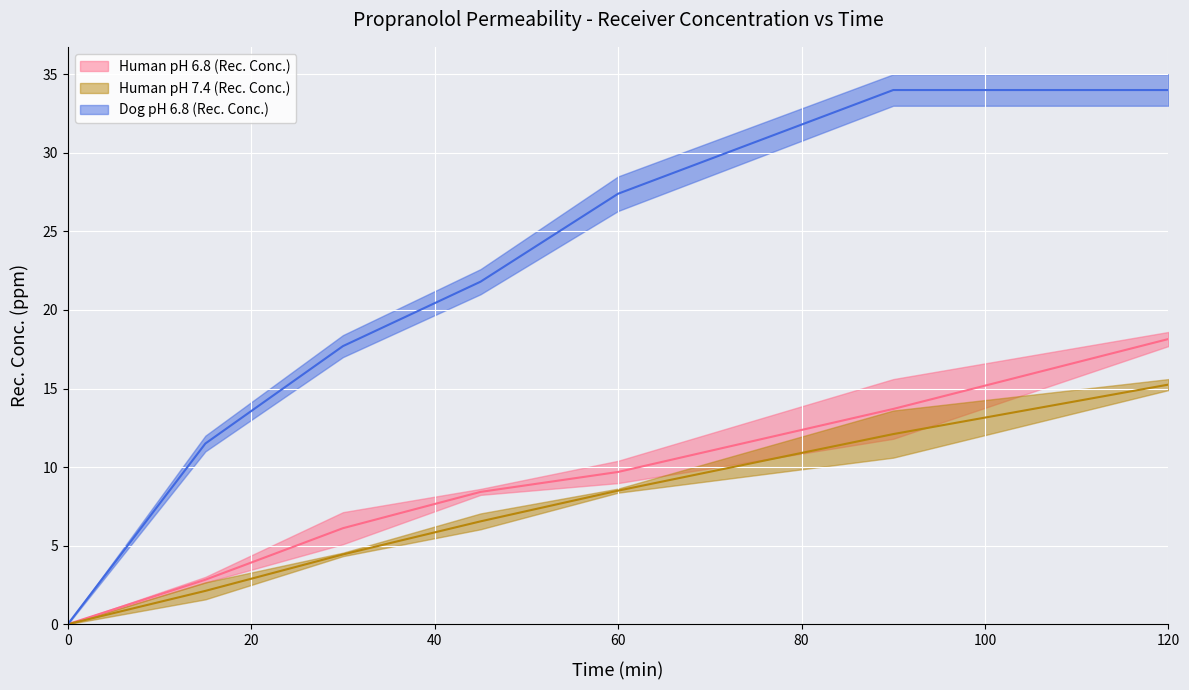

True or false: Human pH 7.4 (Rec. Conc.) has more than 2 points higher than both neighbors.

False